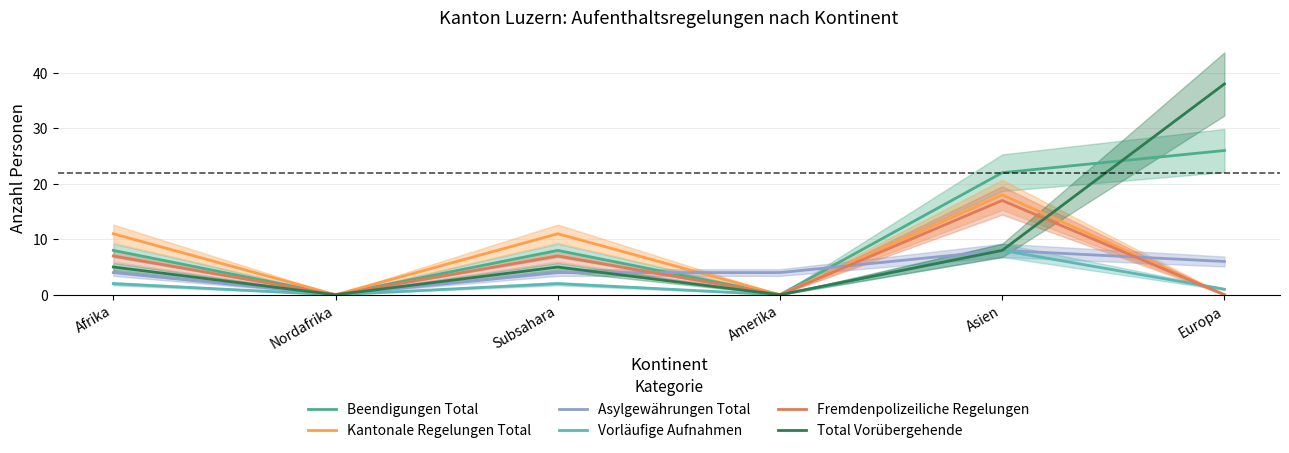

Where is the first local maximum for Total Vorübergehende?

Subsahara